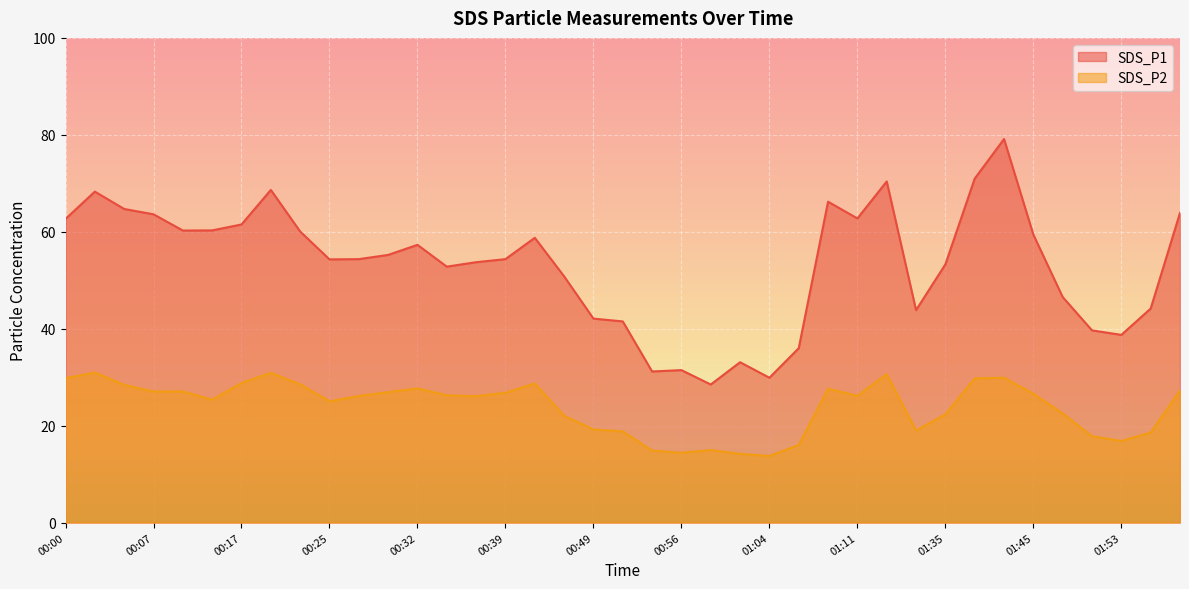

Is the value of SDS_P2 at 00:09 greater than the value of SDS_P1 at 01:13?

No